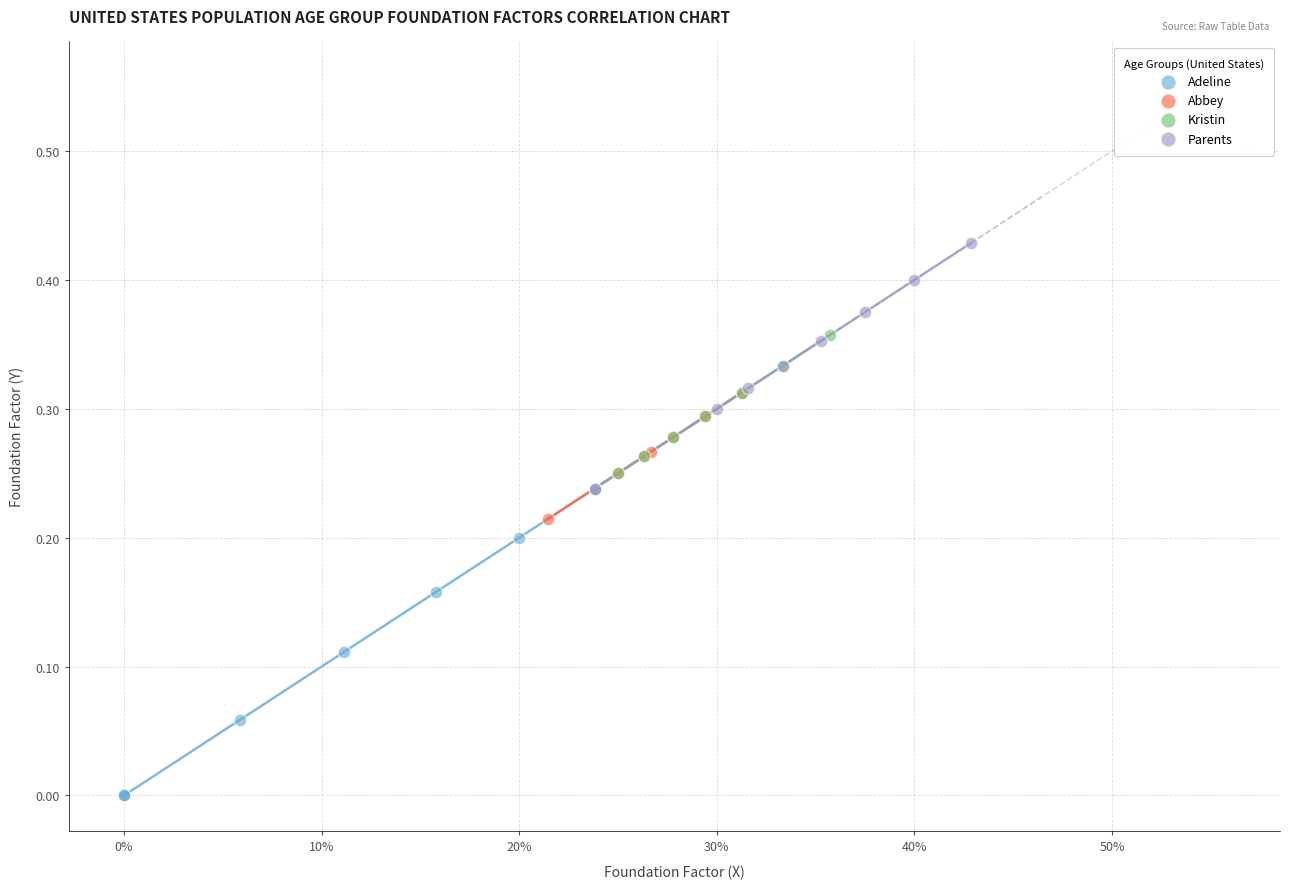

Which series has the largest Y range (max minus min)?

Adeline